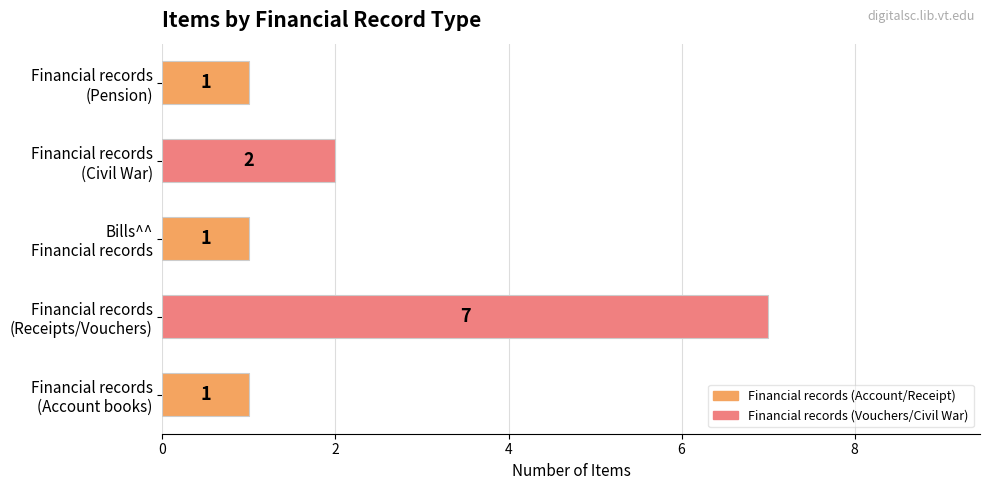

What is the difference between the maximum and minimum values?

6